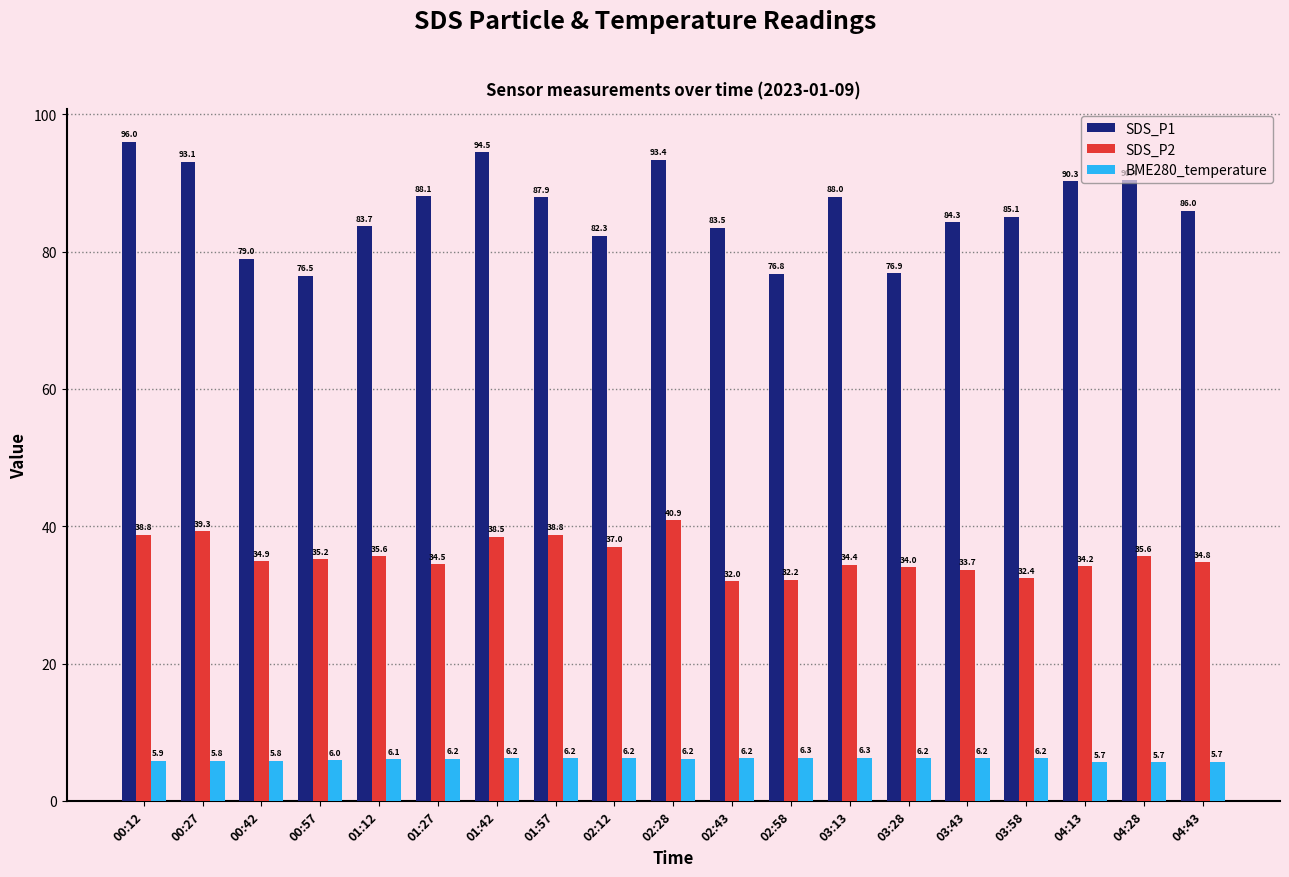

Which series has the largest total across all categories?

SDS_P1